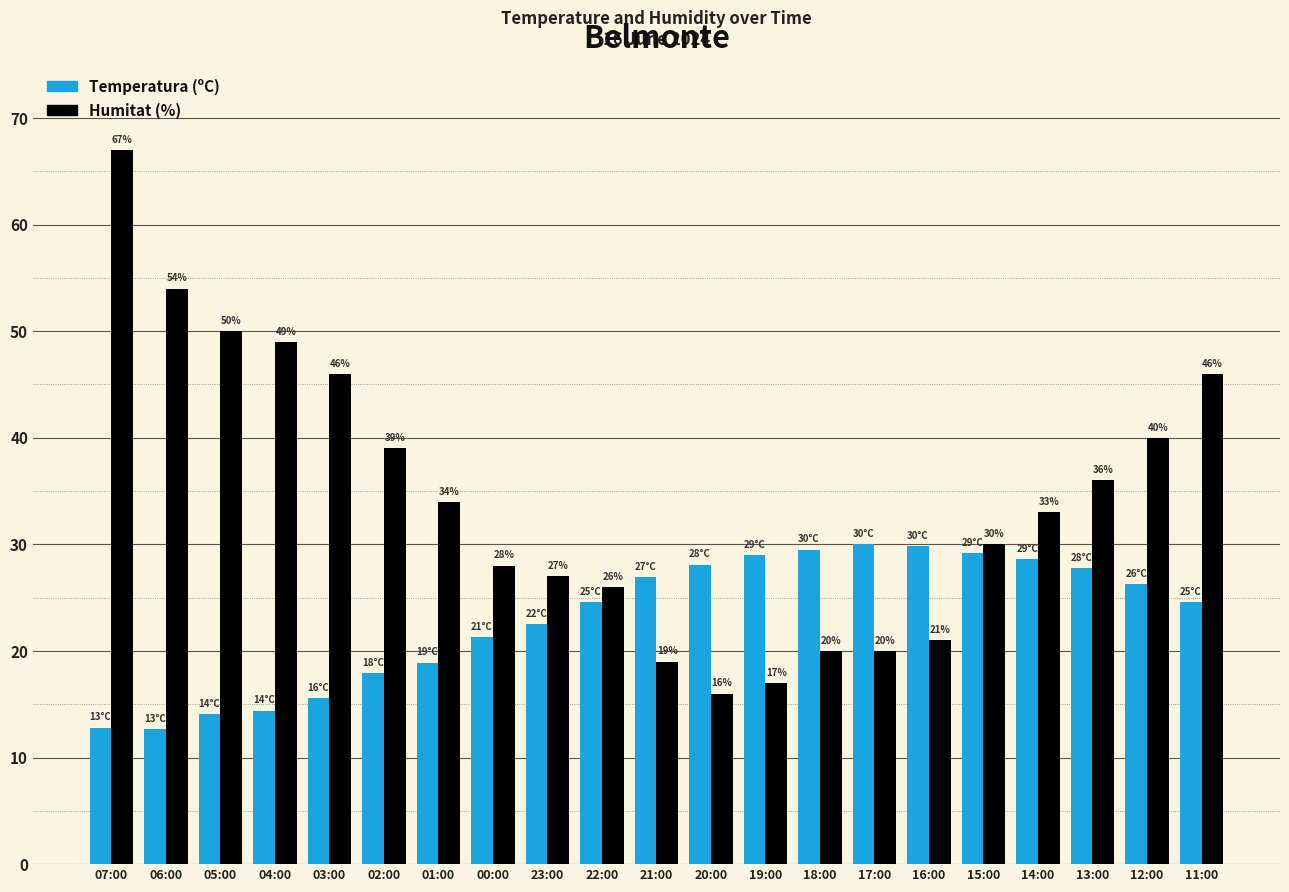

Are the bars grouped side by side (vs. stacked)?

Yes